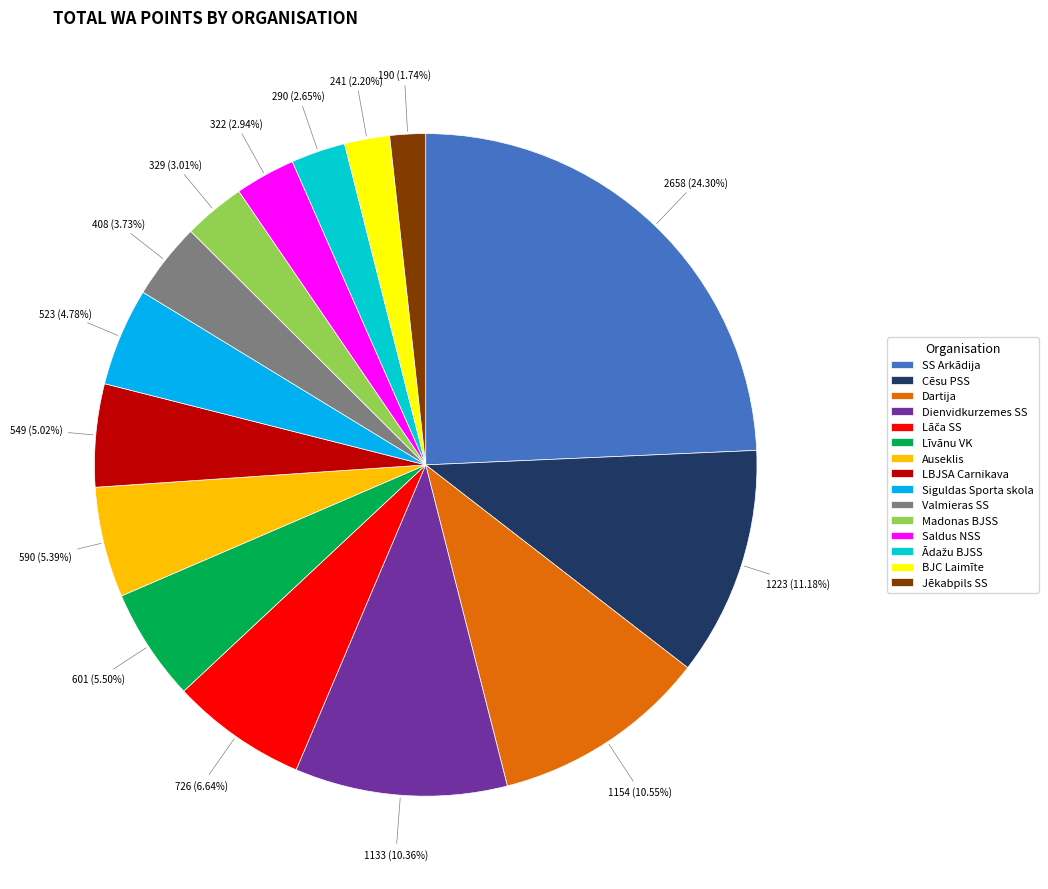

To the nearest percent, what is the combined percentage of Dartija and Jēkabpils SS?

12%